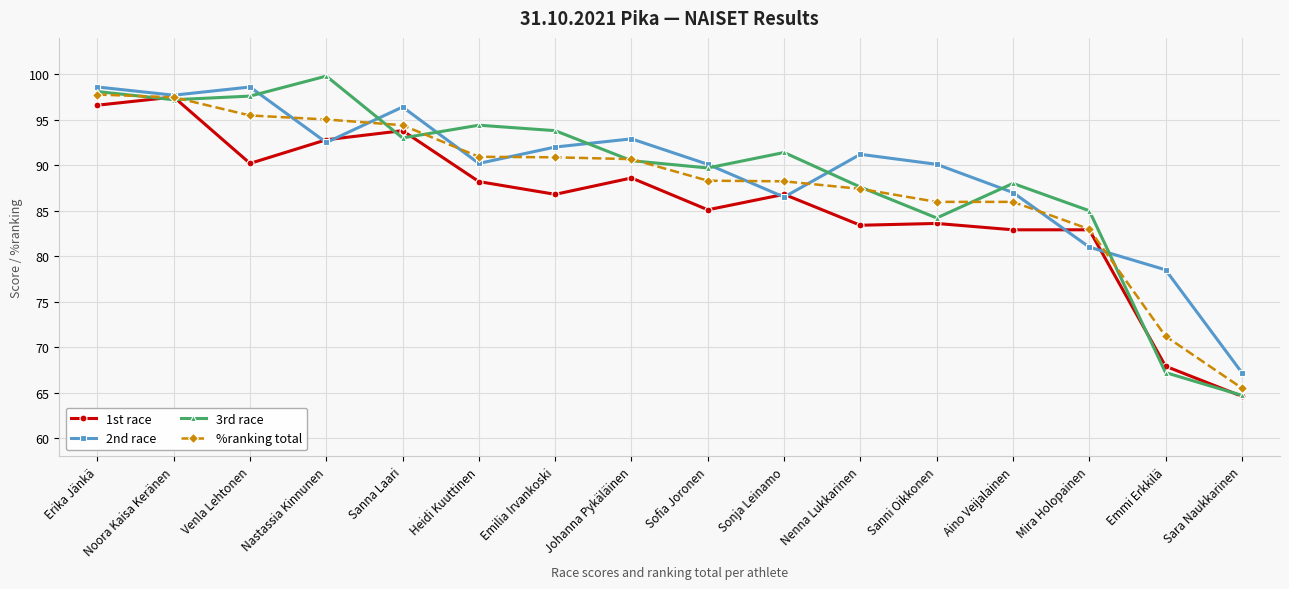

True or false: 2nd race and 3rd race intersect in this chart.

True